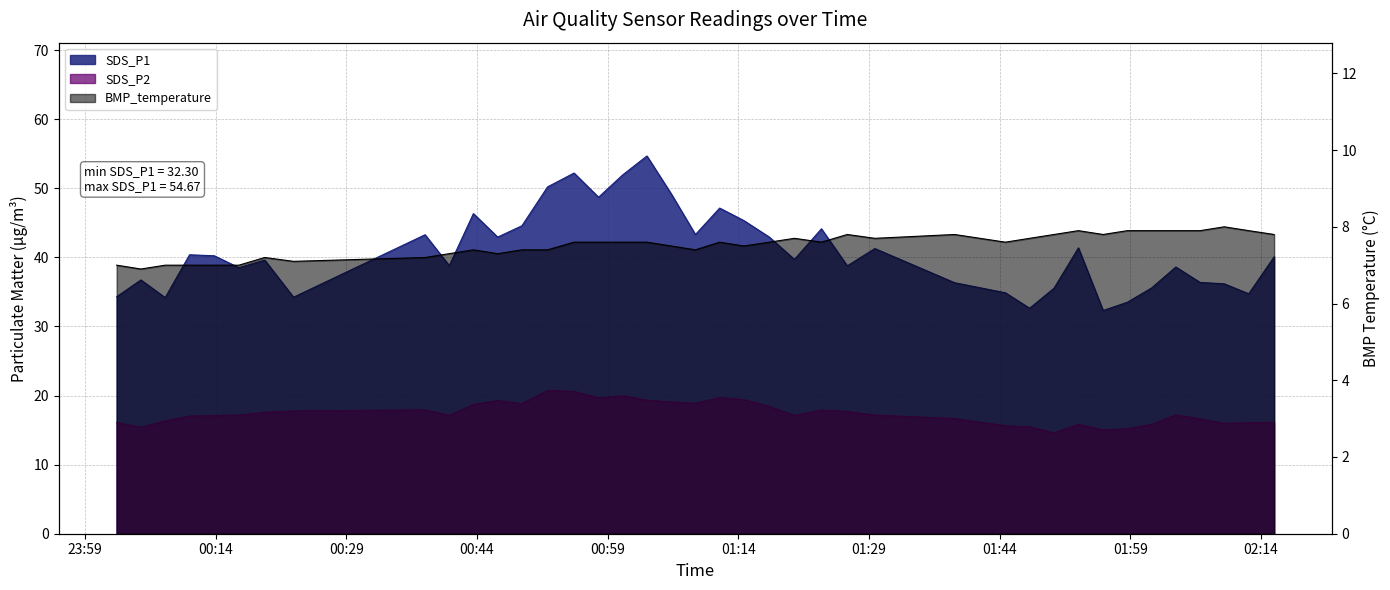

List the labels in order of BMP_temperature value, largest first.

2021/12/24 02:09:47, 2021/12/24 01:53:03, 2021/12/24 01:58:40, 2021/12/24 02:01:27, 2021/12/24 02:04:14, 2021/12/24 02:07:01, 2021/12/24 02:12:36, 2021/12/24 01:26:31, 2021/12/24 01:38:50, 2021/12/24 01:50:15, 2021/12/24 01:55:53, 2021/12/24 02:15:31, 2021/12/24 01:20:27, 2021/12/24 01:29:41, 2021/12/24 01:47:27, 2021/12/24 00:55:09, 2021/12/24 00:57:58, 2021/12/24 01:00:44, 2021/12/24 01:03:31, 2021/12/24 01:11:52, 2021/12/24 01:17:34, 2021/12/24 01:23:33, 2021/12/24 01:44:40, 2021/12/24 01:06:19, 2021/12/24 01:14:38, 2021/12/24 00:43:36, 2021/12/24 00:49:10, 2021/12/24 00:52:07, 2021/12/24 01:09:05, 2021/12/24 00:40:50, 2021/12/24 00:46:23, 2021/12/24 00:19:39, 2021/12/24 00:38:03, 2021/12/24 00:22:57, 2021/12/24 00:02:39, 2021/12/24 00:08:13, 2021/12/24 00:11:01, 2021/12/24 00:13:51, 2021/12/24 00:16:41, 2021/12/24 00:05:26